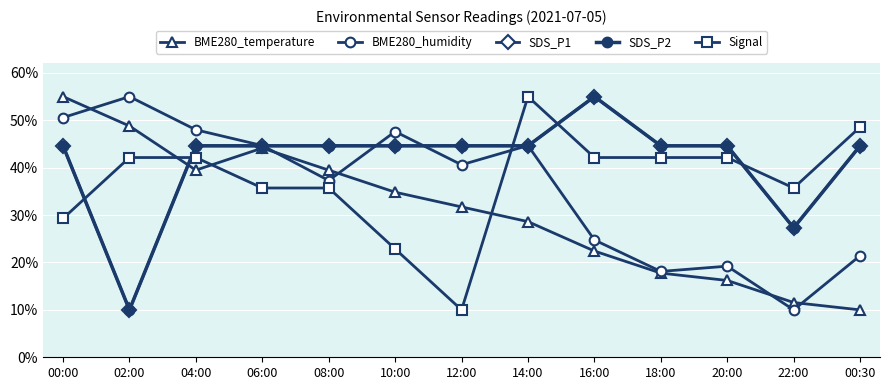

Which category has the lowest value across all series?

00:30